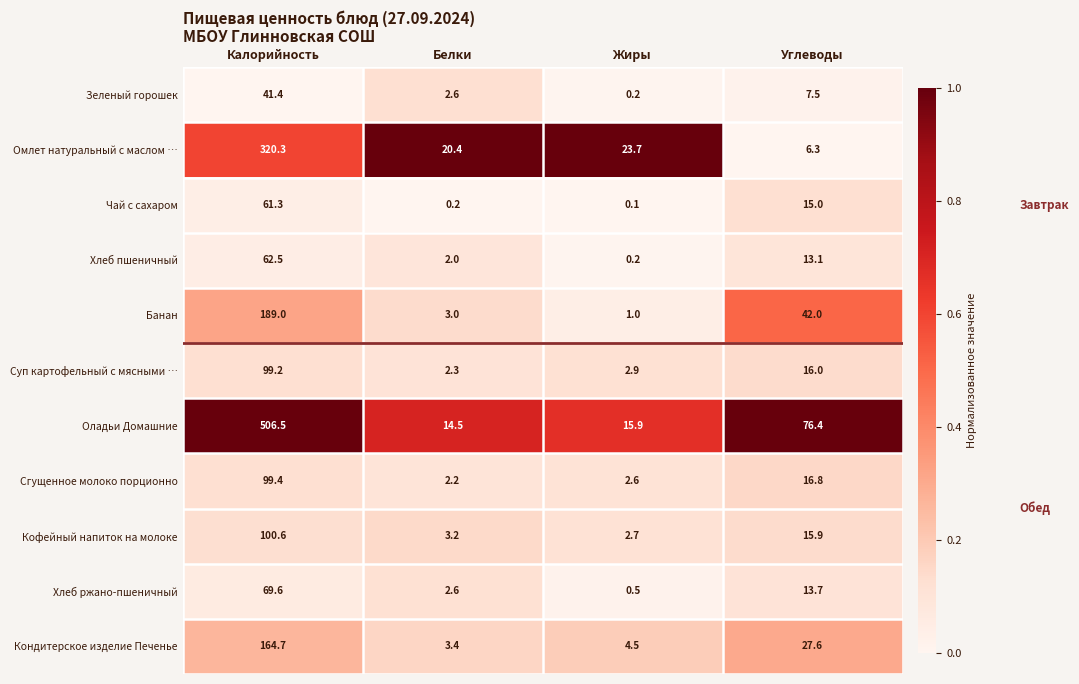

What is the difference between the second highest and second lowest values in the Омлет натуральный с маслом … series?

3.3